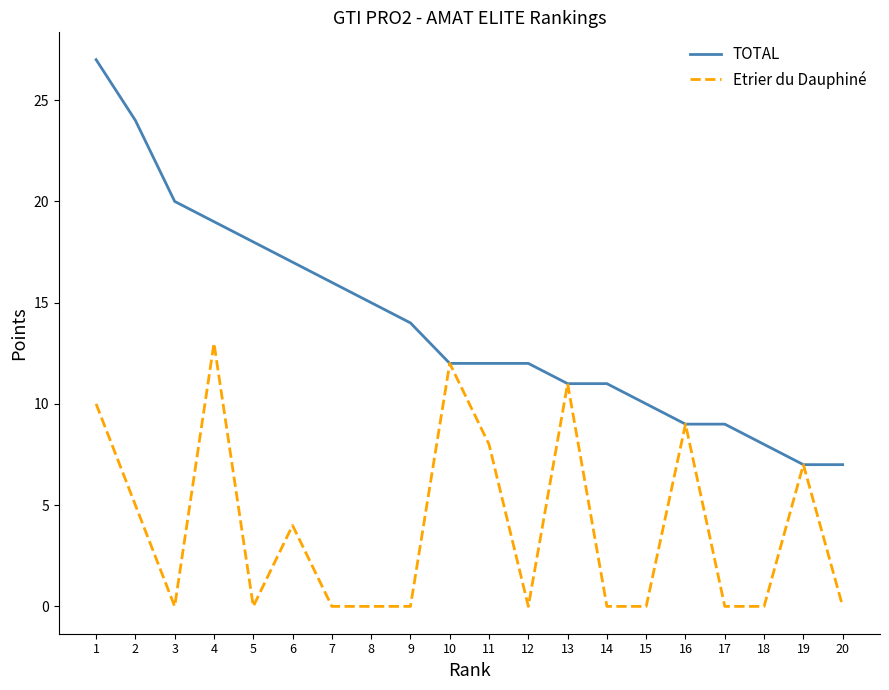

True or false: TOTAL has a value of 9 at 17.

True